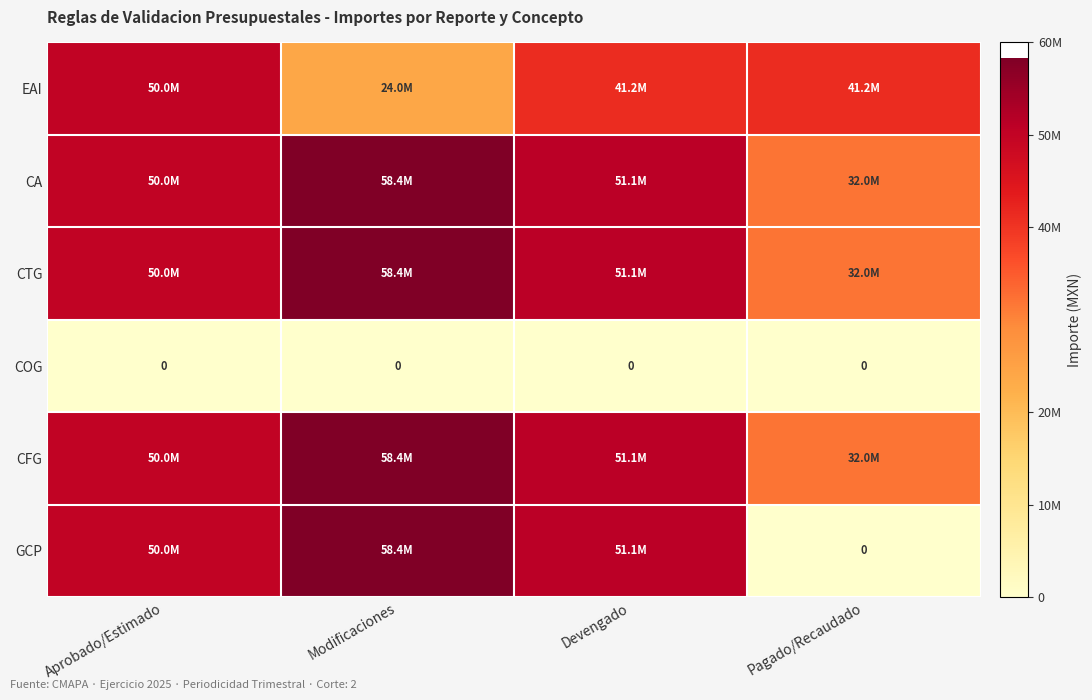

At which label is CTG closest to 45164131?

Aprobado/Estimado